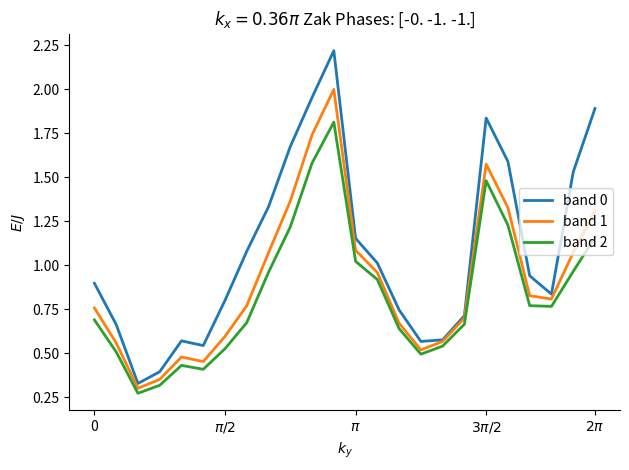

In band 2, how many points are higher than both neighbors (excluding endpoints)?

3